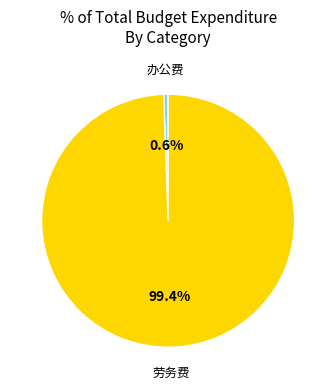

Rank the categories by value from highest to lowest.

劳务费, 办公费